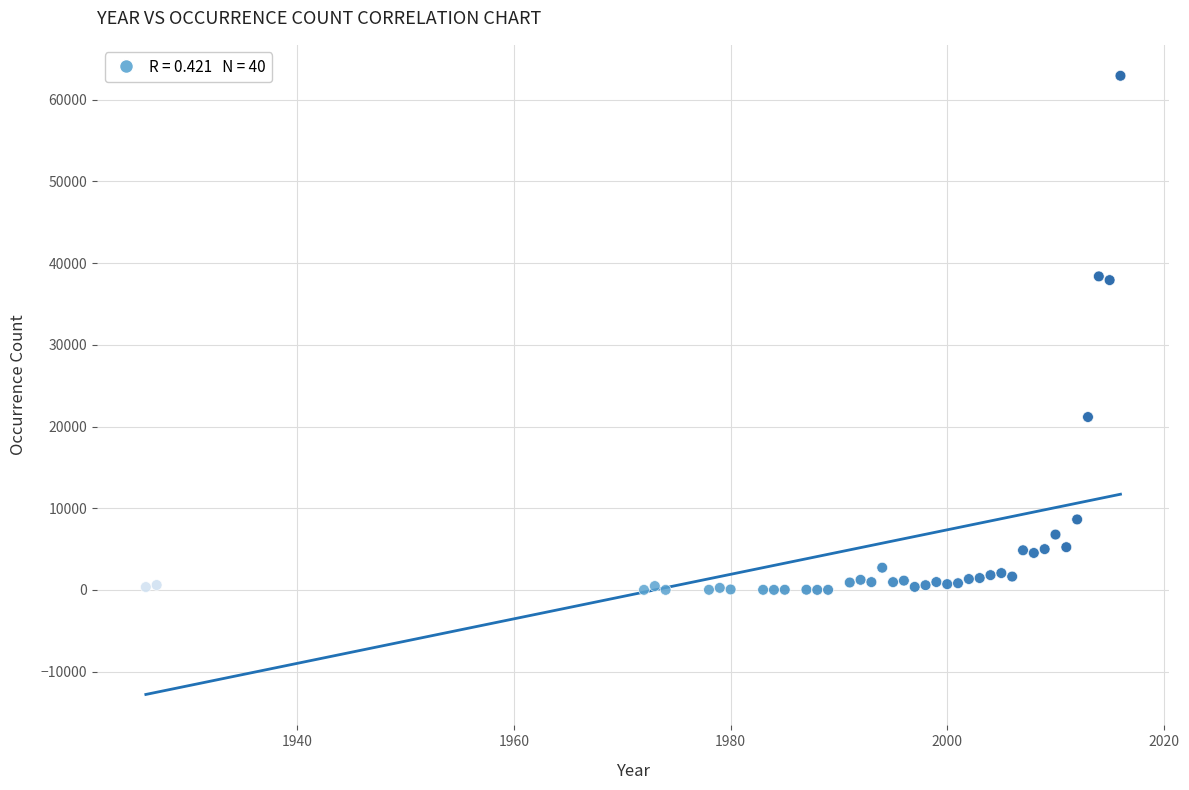

What is the range of Y values (max minus min)?

62943